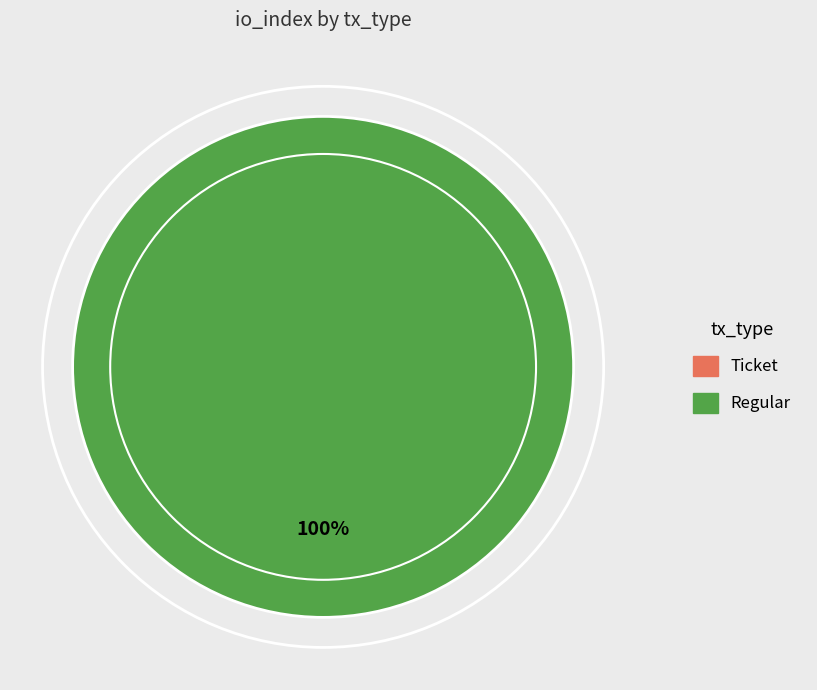

To the nearest percent, what is the average slice percentage?

50%